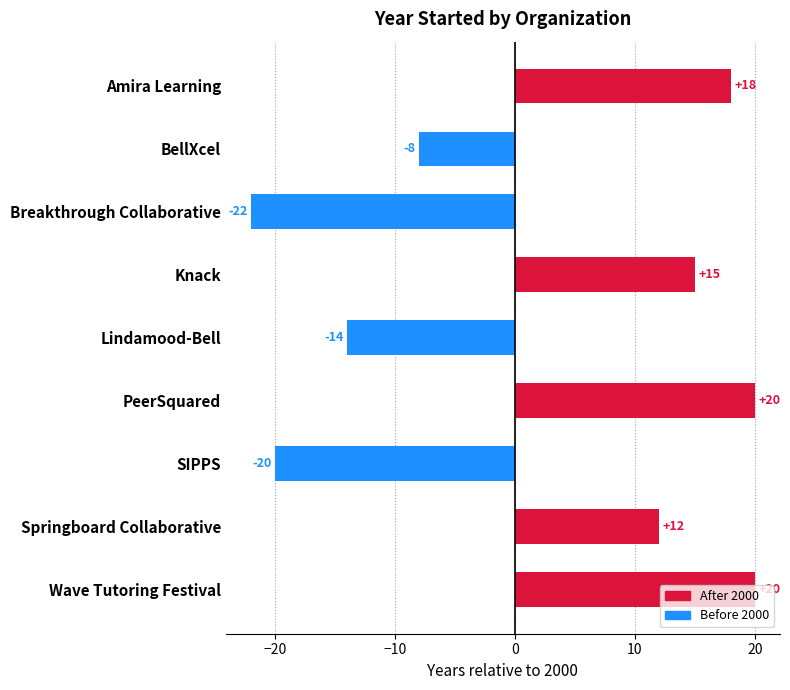

What is the difference between the second highest and minimum values?

42